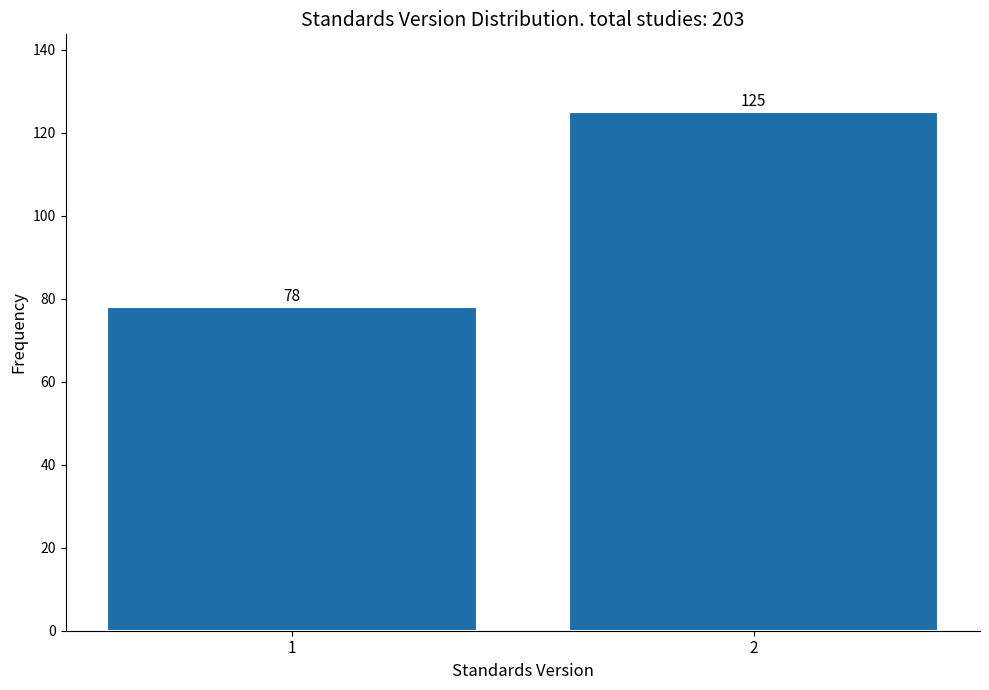

Reading left to right, extract all data points from this chart.

1=78	2=125